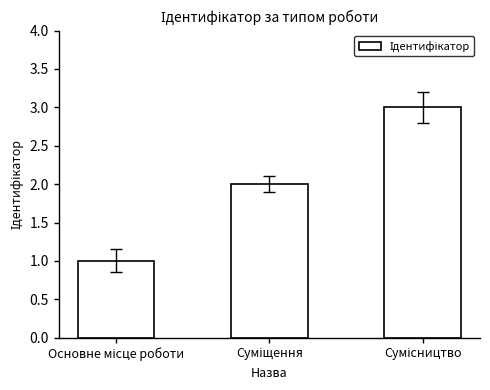

What is the maximum value shown in the chart?

3